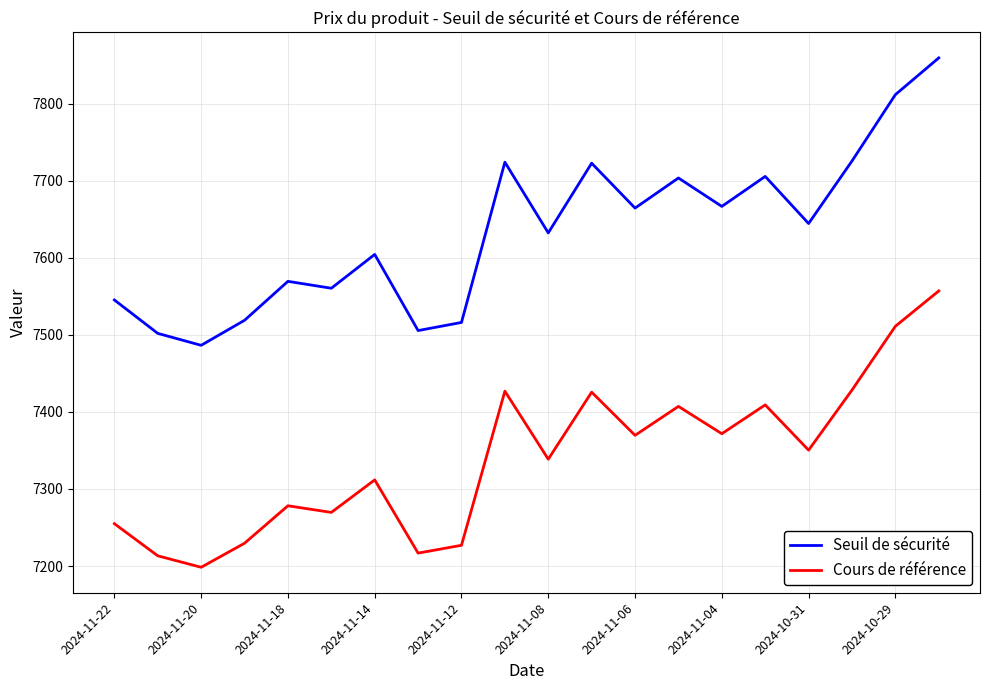

Rank the series by their average value, from lowest to highest.

Cours de référence, Seuil de sécurité